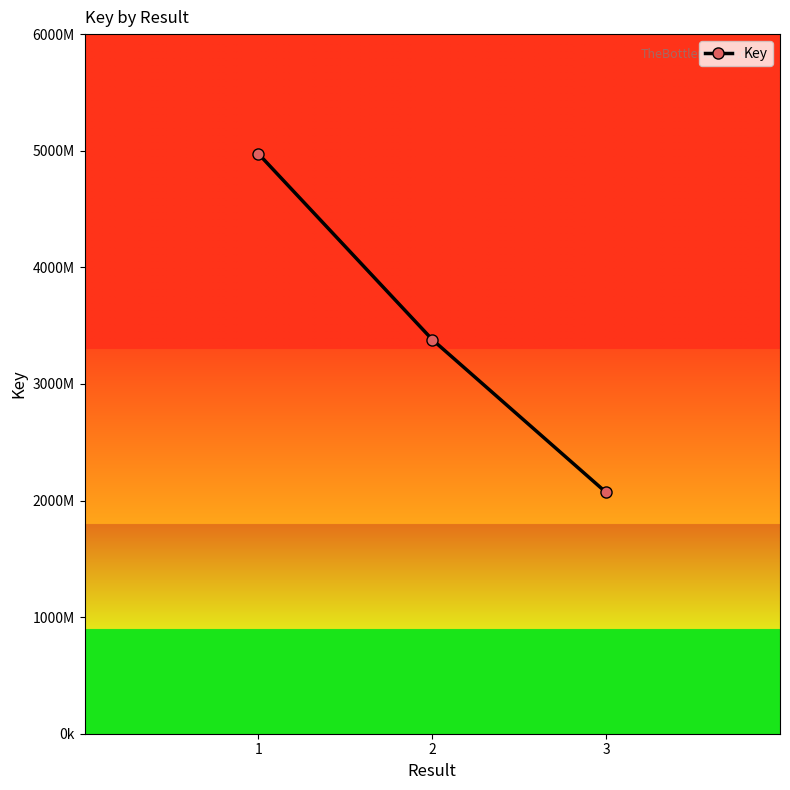

Is this an area chart (filled region under the line)?

No